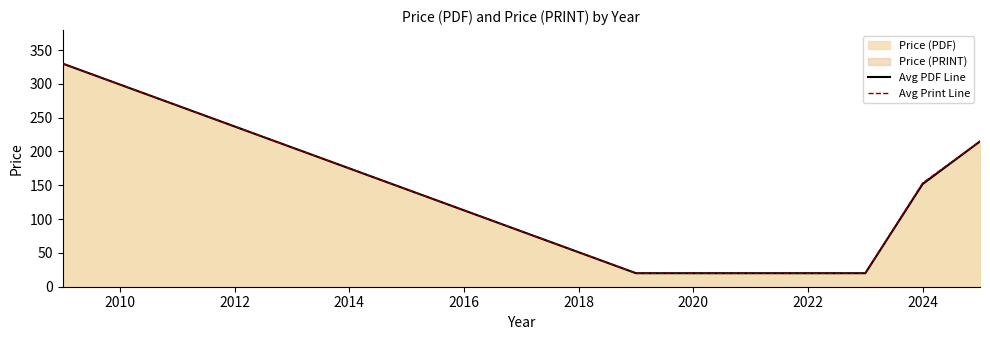

What is the minimum value shown in the chart?

20.0